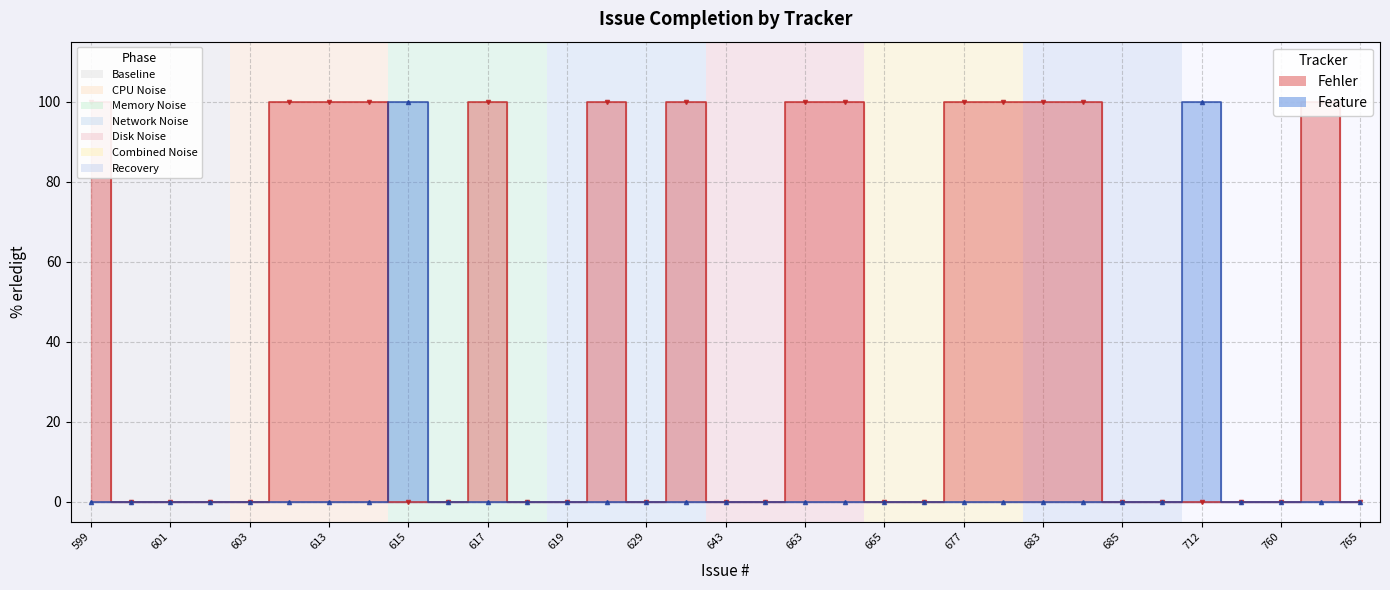

Which series has the largest total across all categories?

Fehler